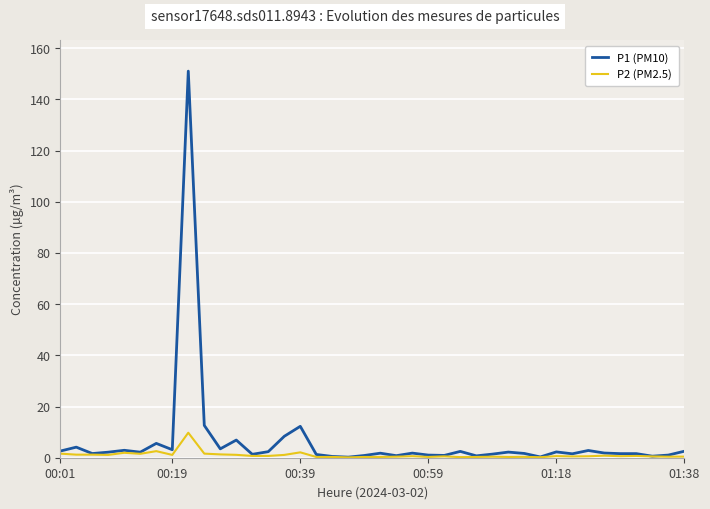

What is the average value of the P2 (PM2.5) series?

1.0